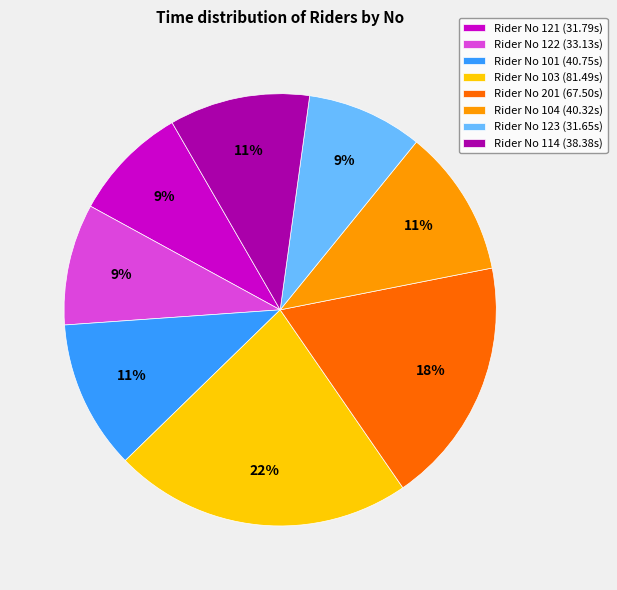

How many segments does this pie chart have?

8